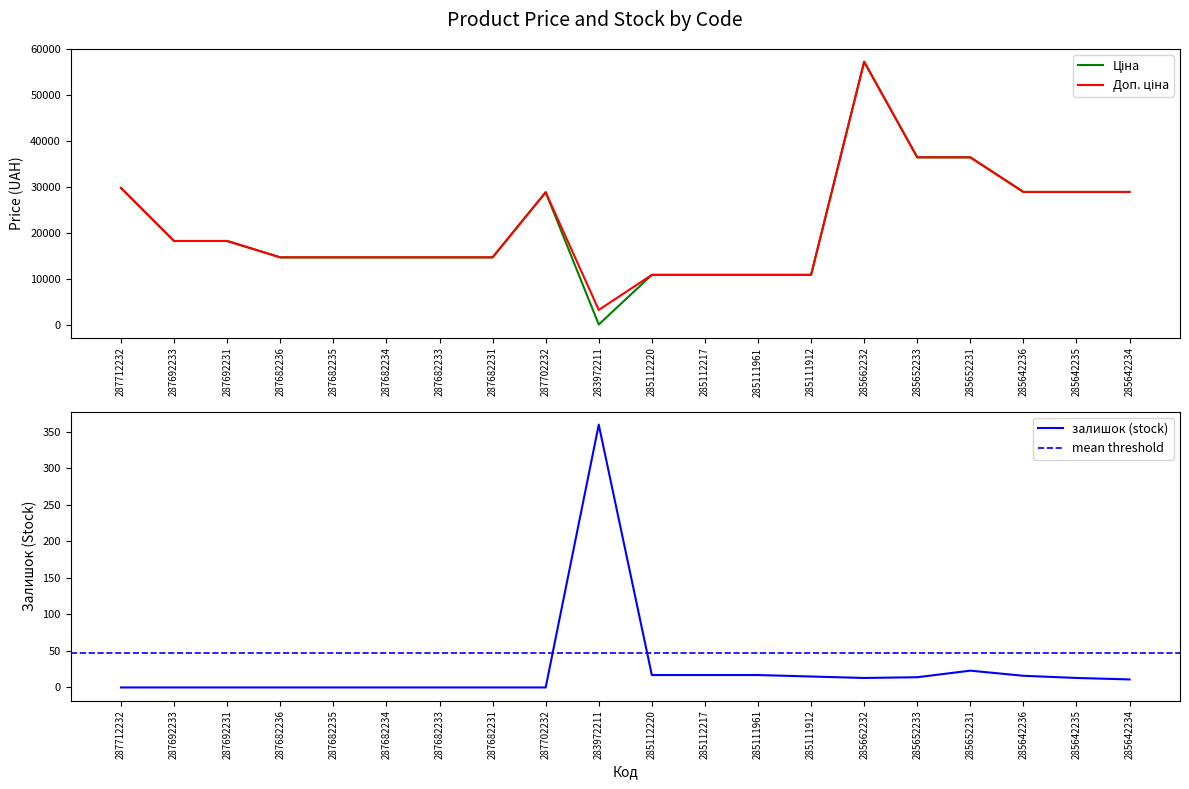

Which has a higher value, 285112220 or 287692231?

287692231